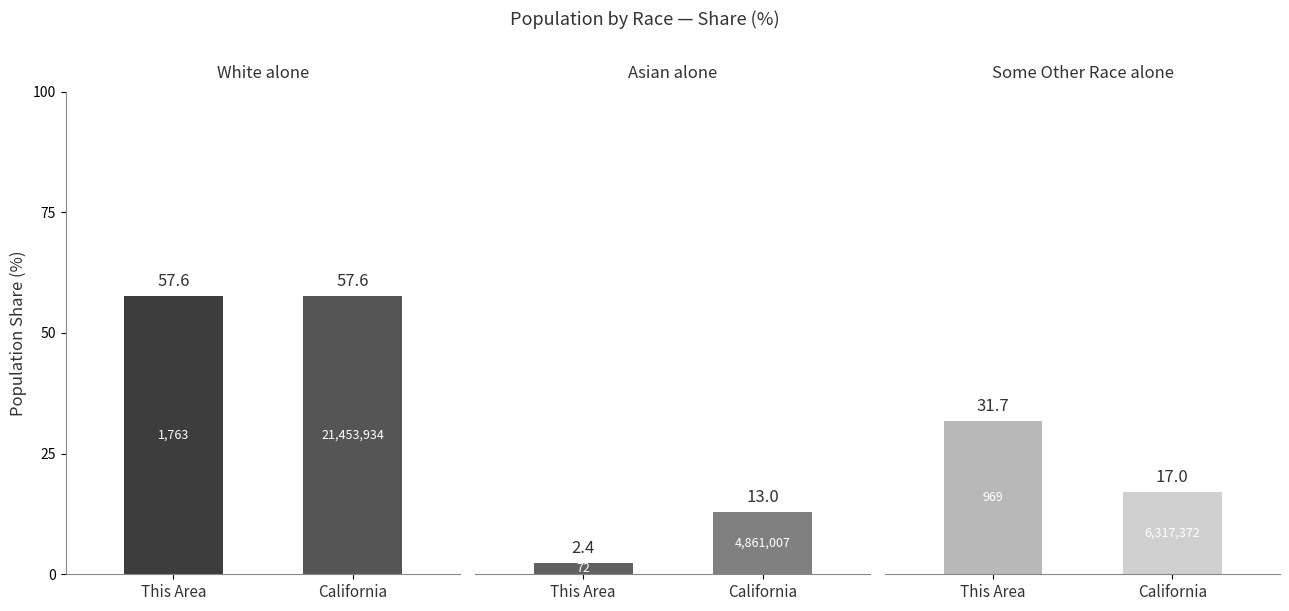

What is the total value across all series at California?

87.6